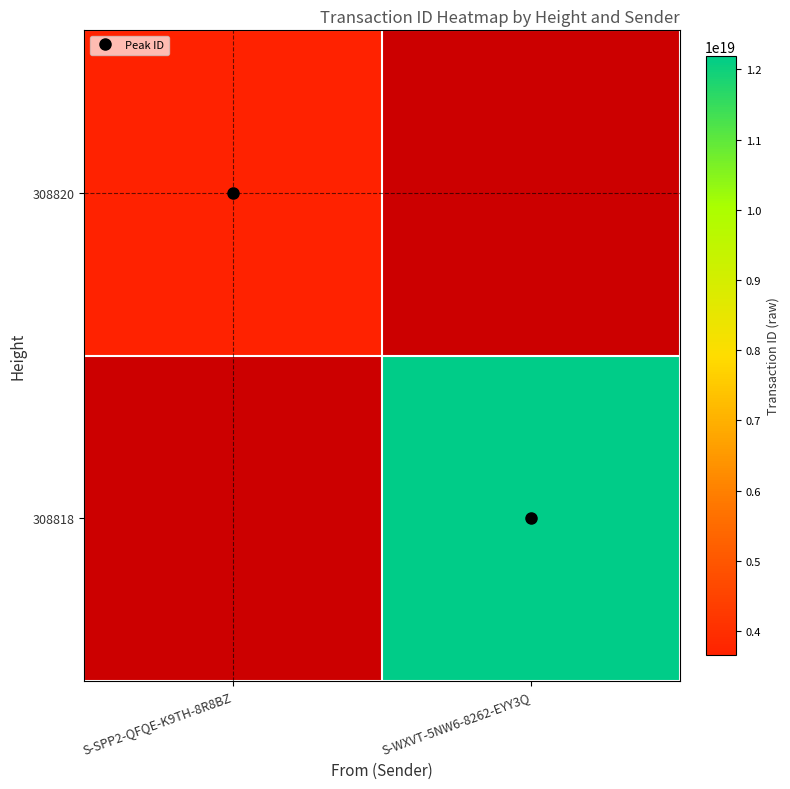

Which series has the largest total across all categories?

308818